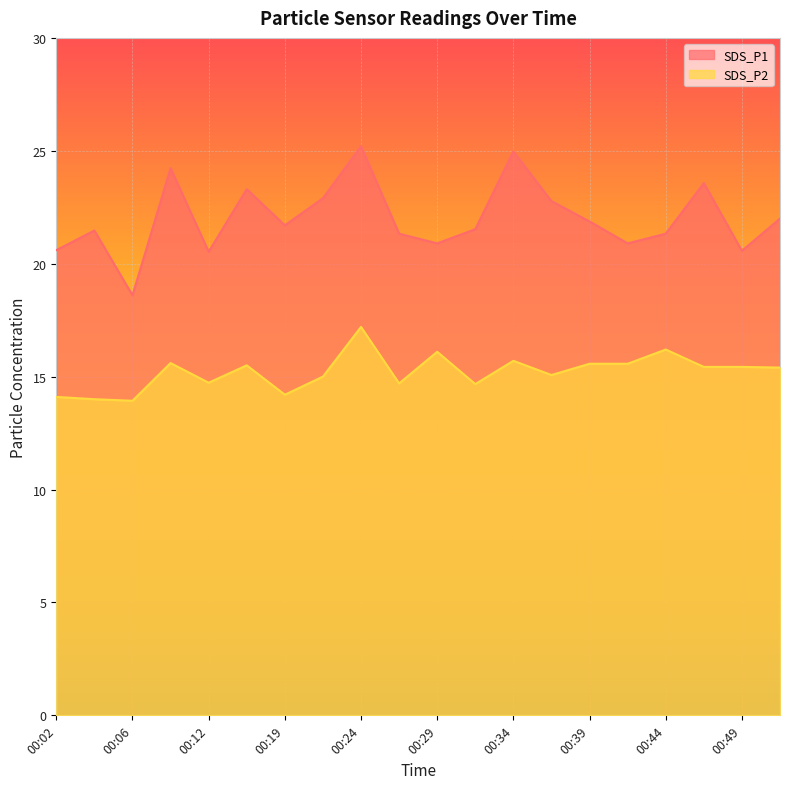

Where is SDS_P1 nearest to the value 21?

00:29